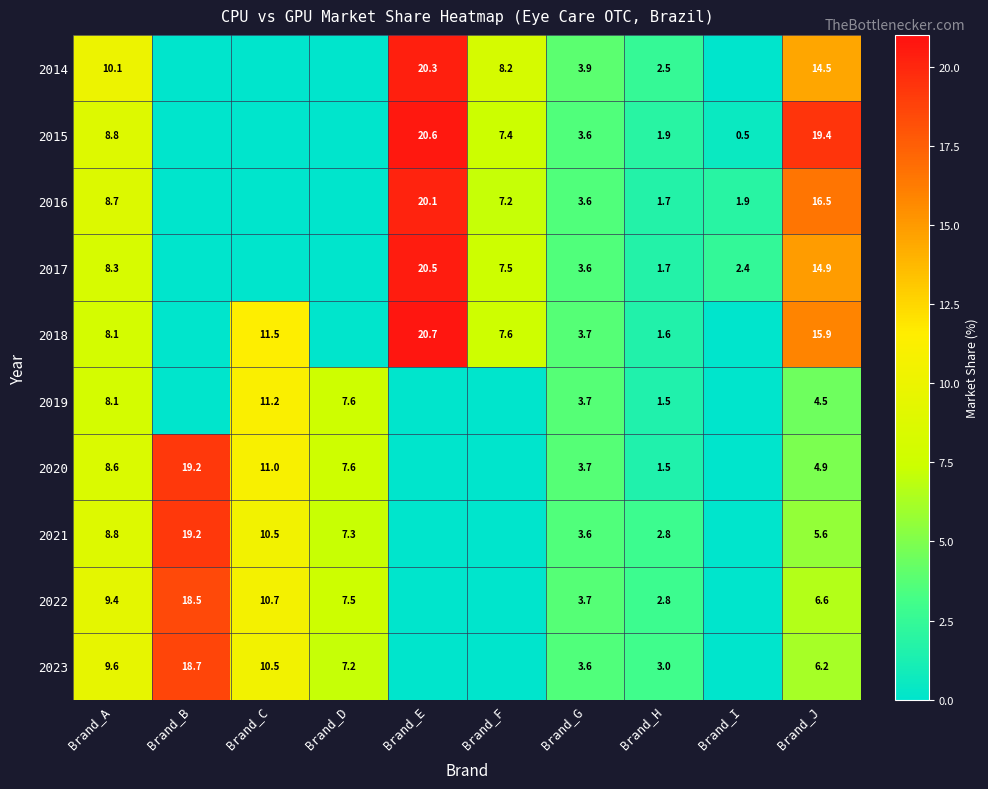

What is the spread (max minus min) of values at Brand_A?

2.0